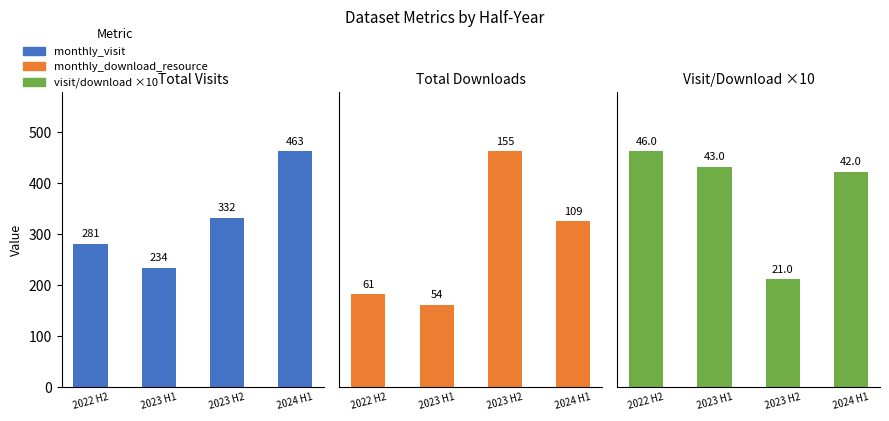

Rank the categories by monthly_visit value from highest to lowest.

2024 H1, 2023 H2, 2022 H2, 2023 H1